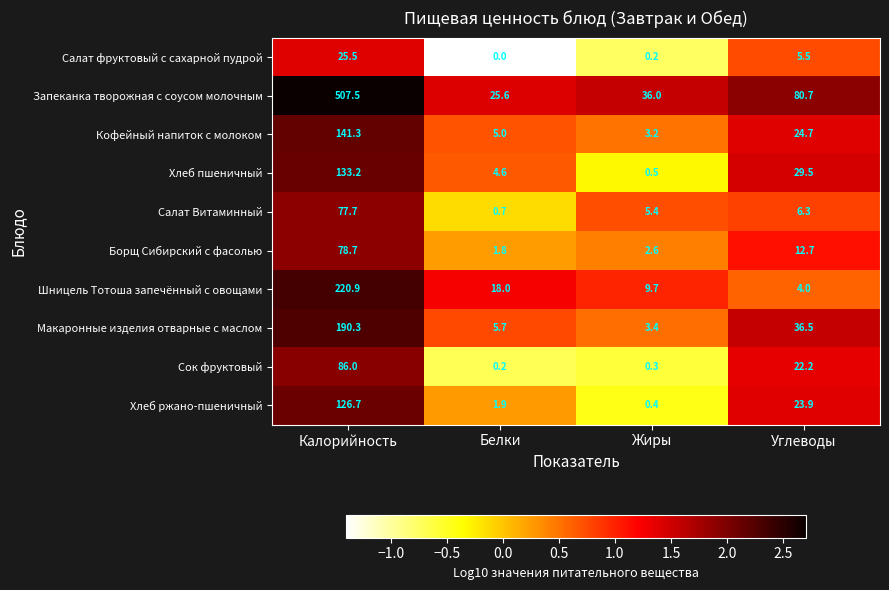

What is the difference between the Хлеб пшеничный values at Углеводы and Белки?

24.9